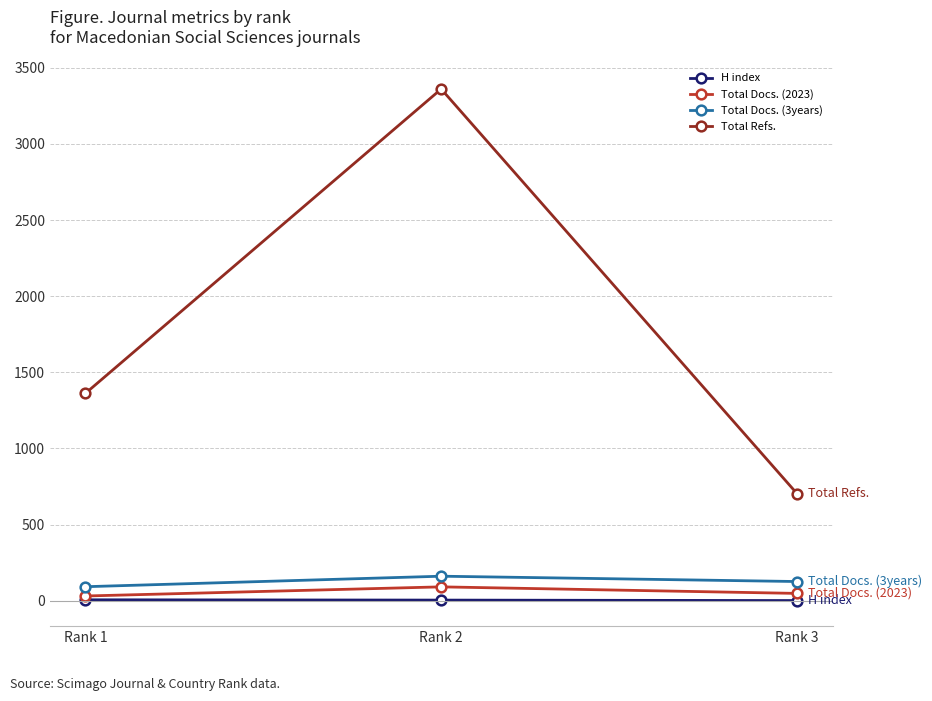

What is the value of the Total Docs. (3years) point at the 2nd from the left?

161